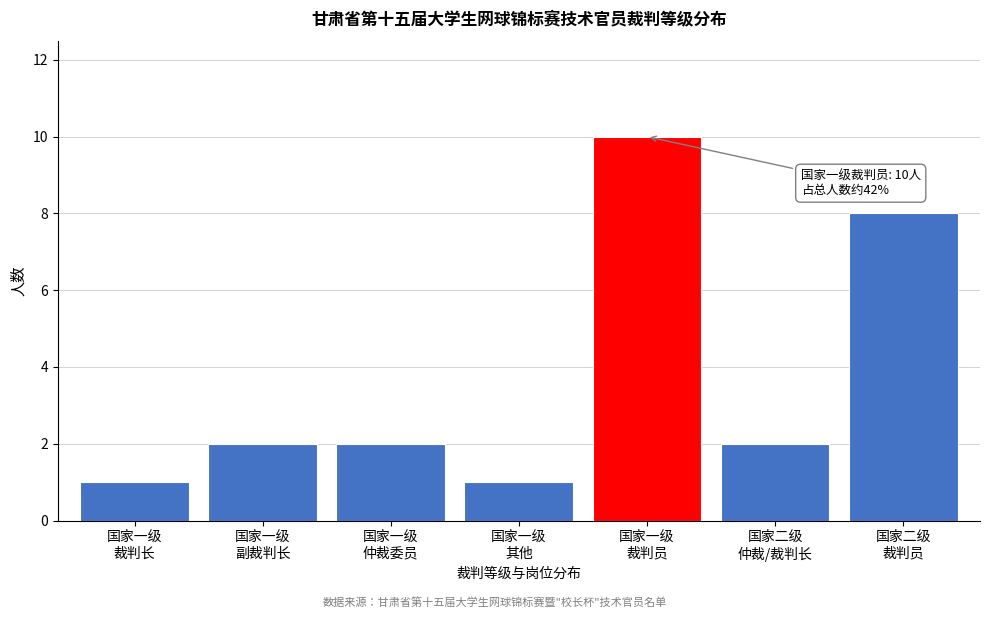

Reading right to left, transcribe all the data shown in this chart.

8	2	10	1	2	2	1